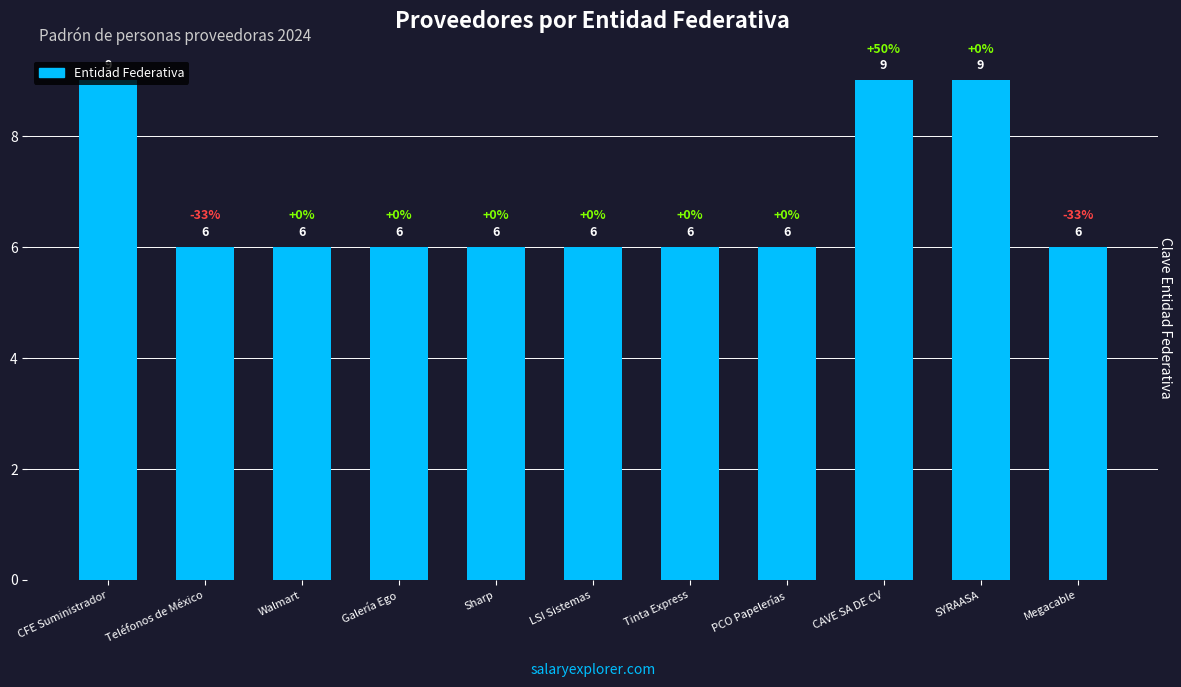

Are the bars horizontal?

No